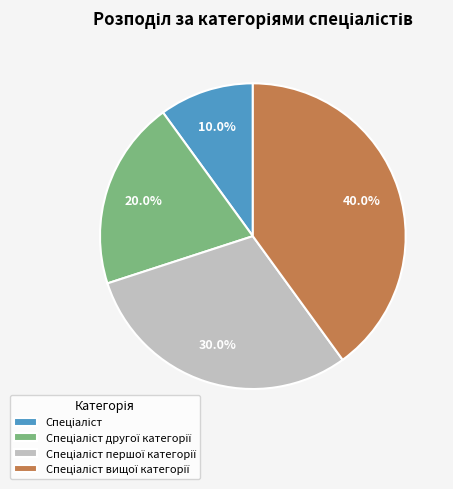

Is there any slice that represents more than half of the pie?

No